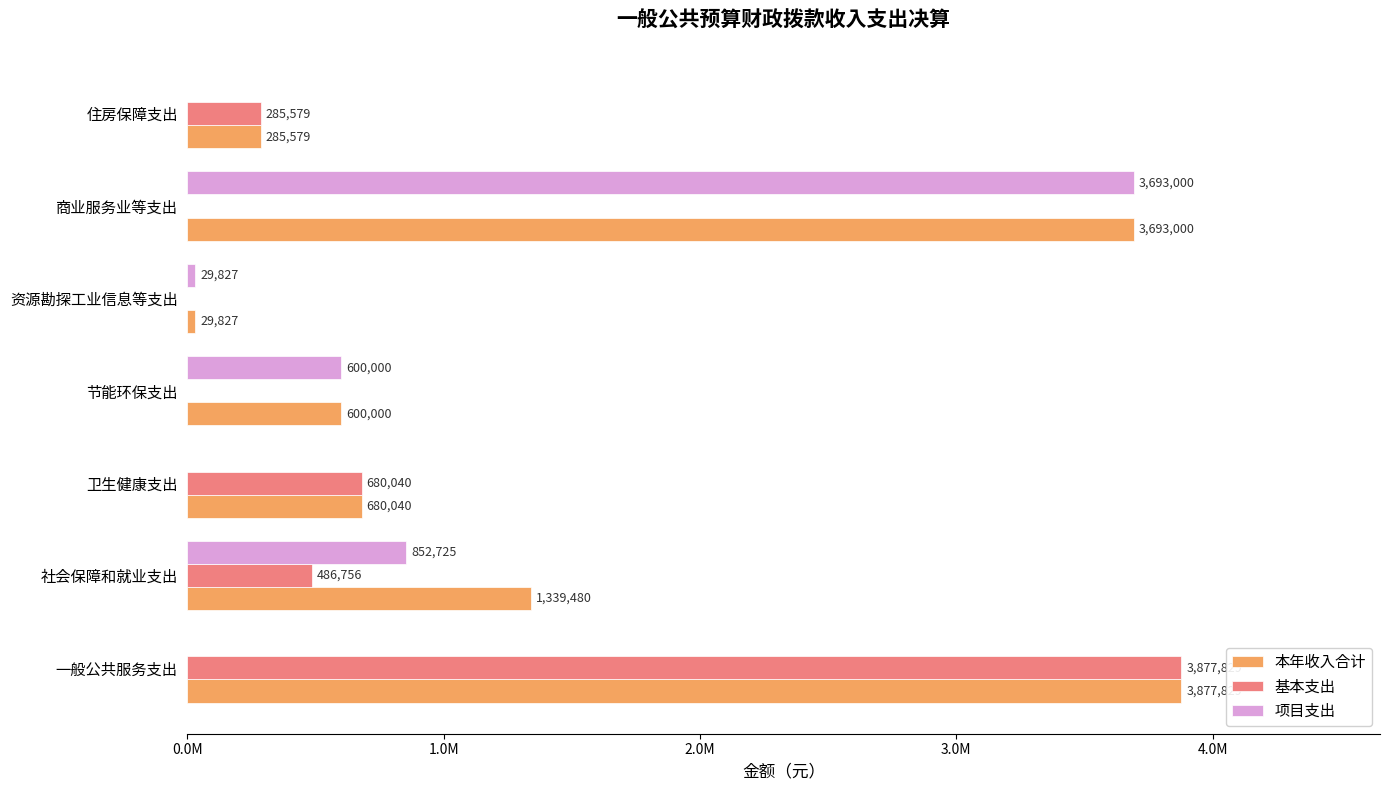

What are all the series names shown in the legend?

本年收入合计, 基本支出, 项目支出